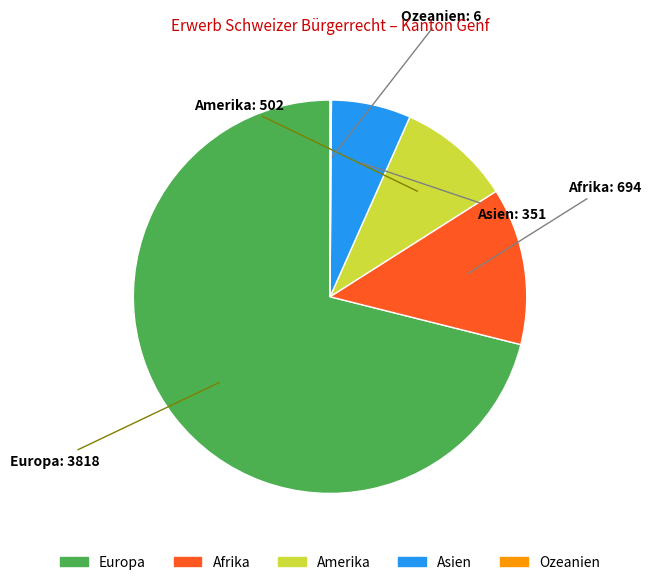

Approximately how many times larger is the value at Asien compared to Afrika?

0.5